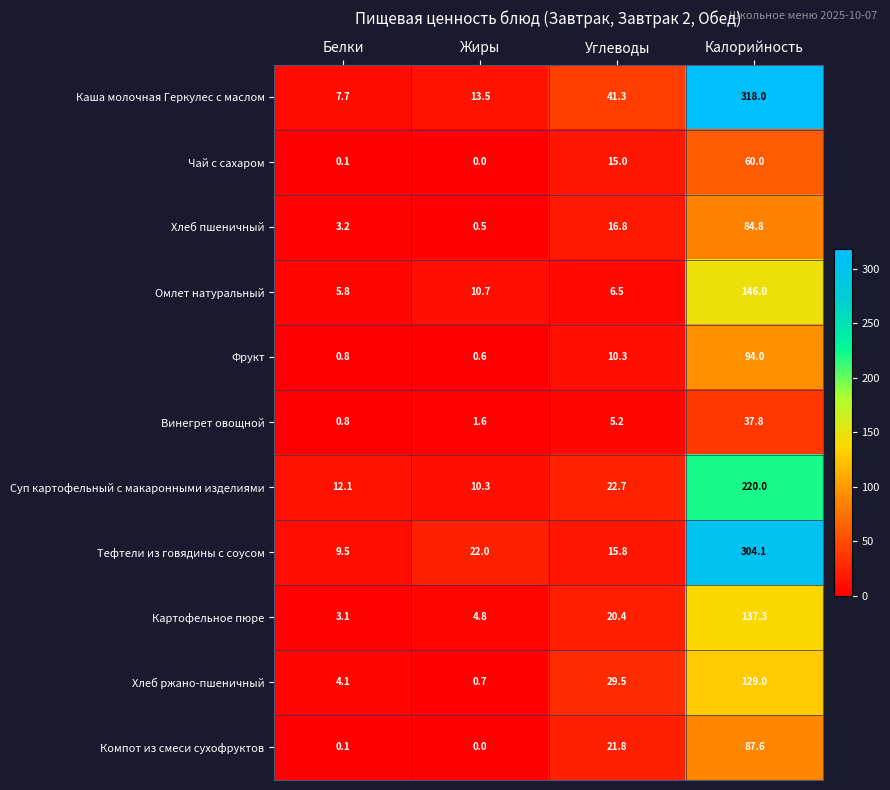

List the labels in order of Компот из смеси сухофруктов value, smallest first.

Жиры, Белки, Углеводы, Калорийность